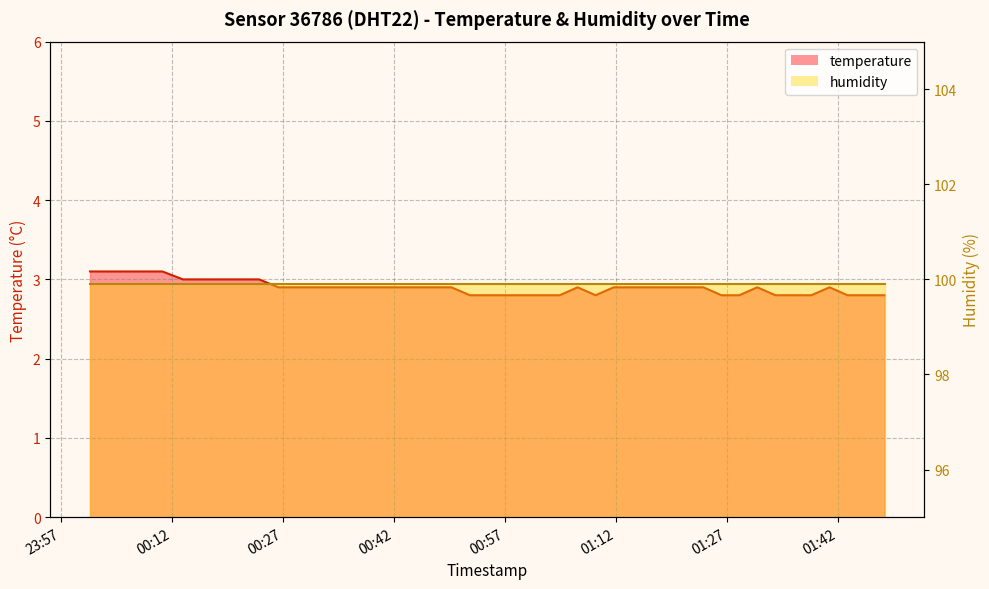

List the labels in order of value, smallest first.

2023-03-03T00:52:16, 2023-03-03T00:54:42, 2023-03-03T00:57:07, 2023-03-03T00:59:33, 2023-03-03T01:01:59, 2023-03-03T01:04:25, 2023-03-03T01:09:16, 2023-03-03T01:26:16, 2023-03-03T01:28:41, 2023-03-03T01:33:34, 2023-03-03T01:36:00, 2023-03-03T01:38:25, 2023-03-03T01:43:19, 2023-03-03T01:48:19, 2023-03-03T00:26:25, 2023-03-03T00:28:52, 2023-03-03T00:31:27, 2023-03-03T00:33:54, 2023-03-03T00:36:27, 2023-03-03T00:41:41, 2023-03-03T00:49:47, 2023-03-03T01:06:50, 2023-03-03T01:11:42, 2023-03-03T01:14:07, 2023-03-03T01:16:33, 2023-03-03T01:18:59, 2023-03-03T01:21:25, 2023-03-03T01:23:50, 2023-03-03T01:31:07, 2023-03-03T01:40:53, 2023-03-03T00:13:30, 2023-03-03T00:16:13, 2023-03-03T00:18:42, 2023-03-03T00:21:21, 2023-03-03T00:23:47, 2023-03-03T00:00:56, 2023-03-03T00:03:24, 2023-03-03T00:05:50, 2023-03-03T00:08:17, 2023-03-03T00:10:43